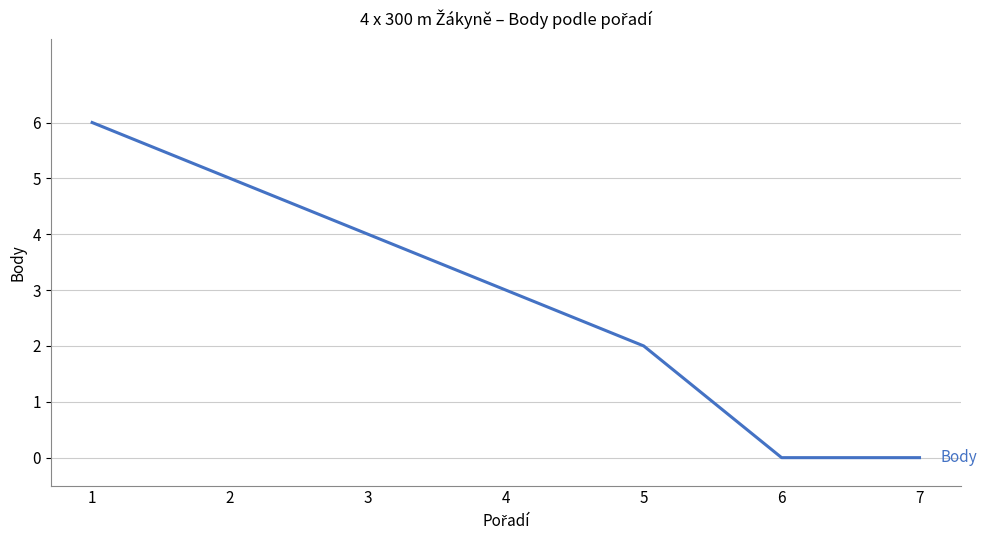

What is the difference between the maximum and minimum values?

6